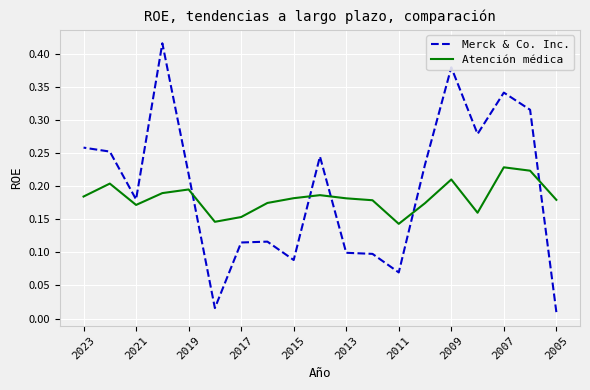

Is the value of Merck & Co. Inc. at 13 greater than the value of Atención médica at 12?

No